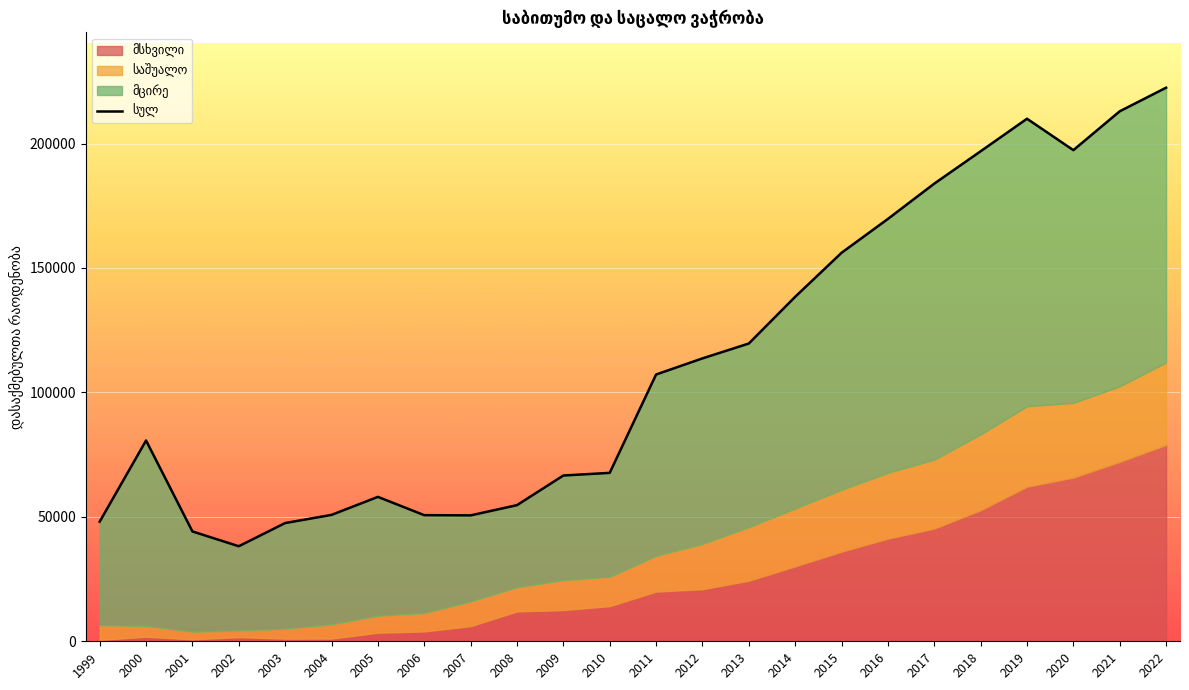

Does the chart display data point markers on the line(s)?

No